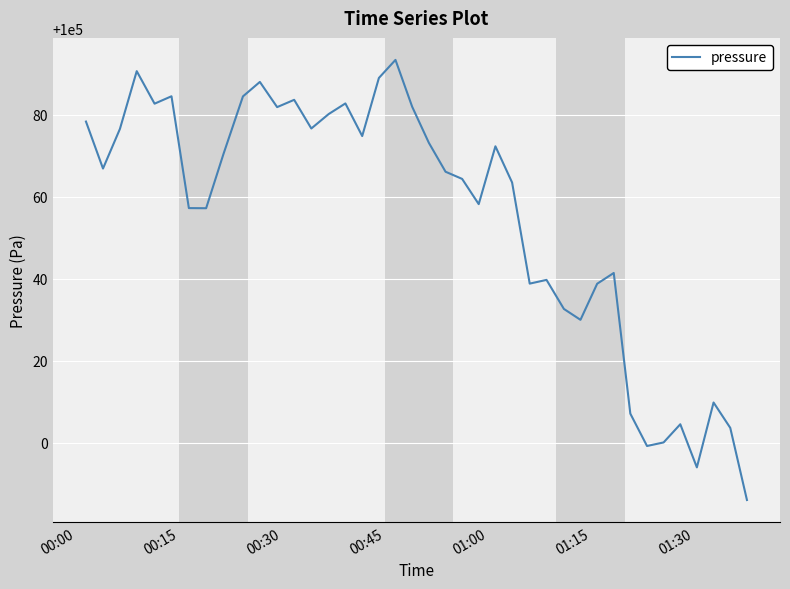

What is the difference between the maximum and minimum values?

107.5